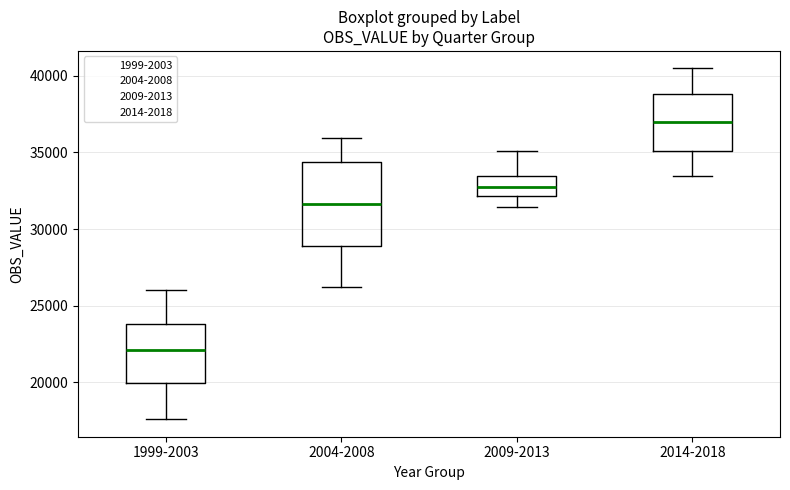

Which box has the lowest median line?

1999-2003